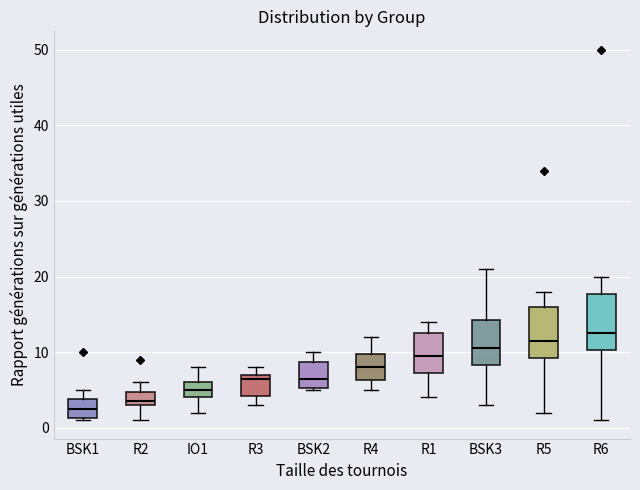

Reading left to right, read every box against the y-axis: the position of its median line, the range the box covers, and the ends of its whiskers. The values are not printed on the chart, so give them approximately, as read against the axis.

BSK1: median 3, box 1 to 4, whiskers 1 to 5
R2: median 4, box 3 to 5, whiskers 1 to 6
IO1: median 5, box 4 to 6, whiskers 2 to 8
R3: median 7 (just below the box's upper edge), box 4 to 7, whiskers 3 to 8
BSK2: median 7, box 5 to 9, whiskers 5 to 10
R4: median 8, box 6 to 10, whiskers 5 to 12
R1: median 10, box 7 to 13, whiskers 4 to 14
BSK3: median 11, box 8 to 14, whiskers 3 to 21
R5: median 12, box 9 to 16, whiskers 2 to 18
R6: median 13, box 10 to 18, whiskers 1 to 20